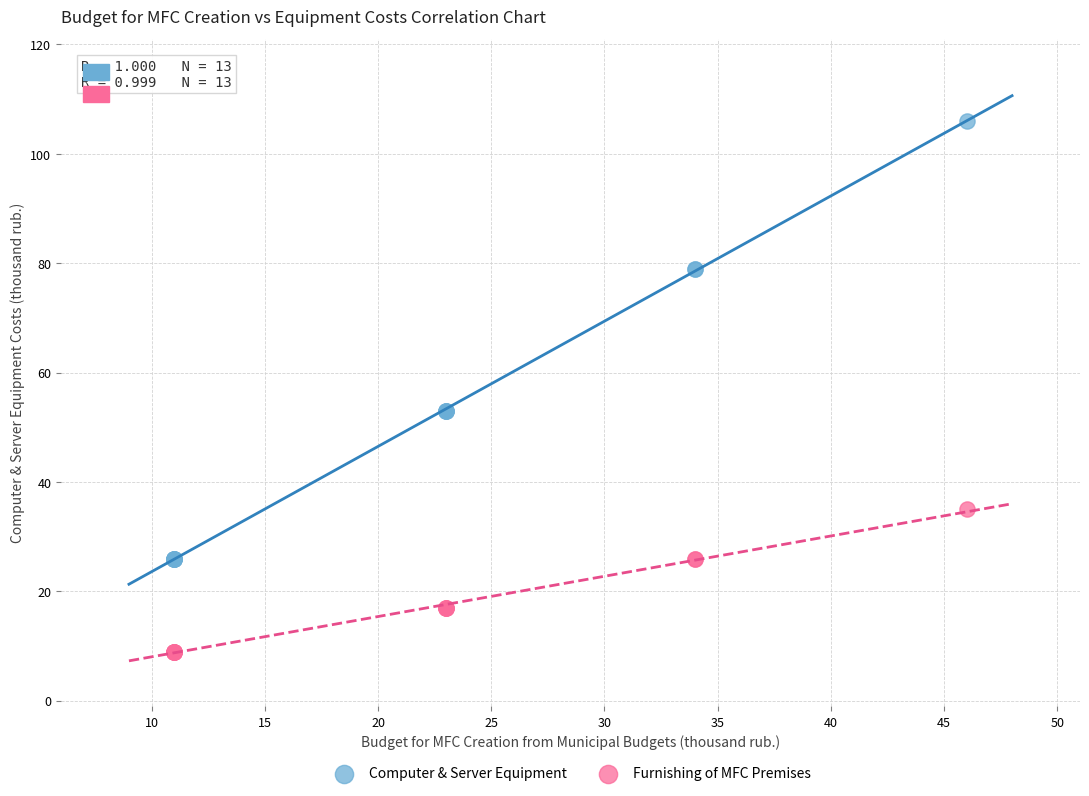

Which series contains the lowest Y value?

Furnishing of MFC Premises